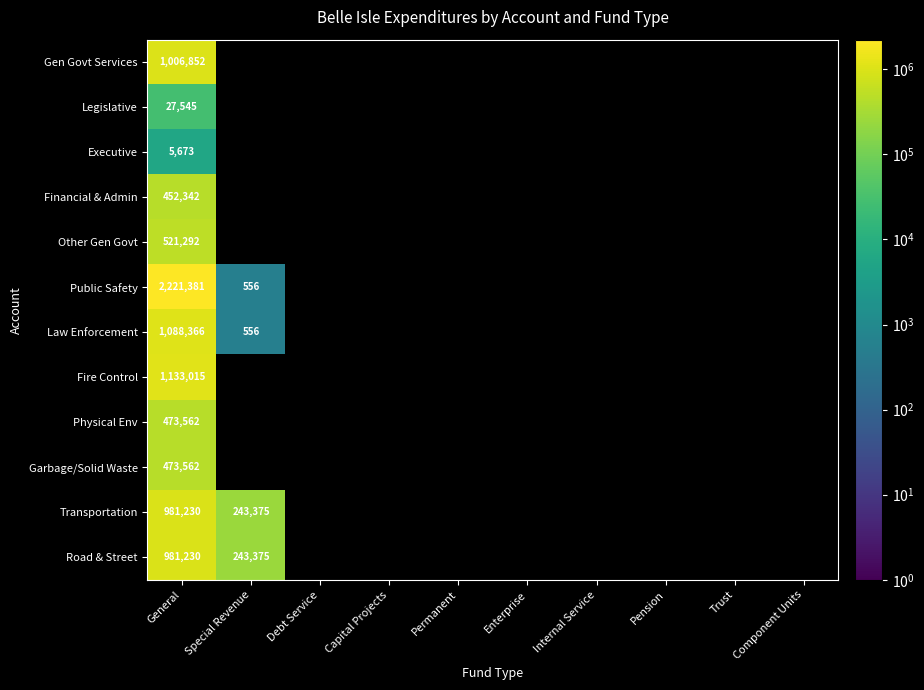

The value of Financial & Admin at General is 452342. True or false?

True